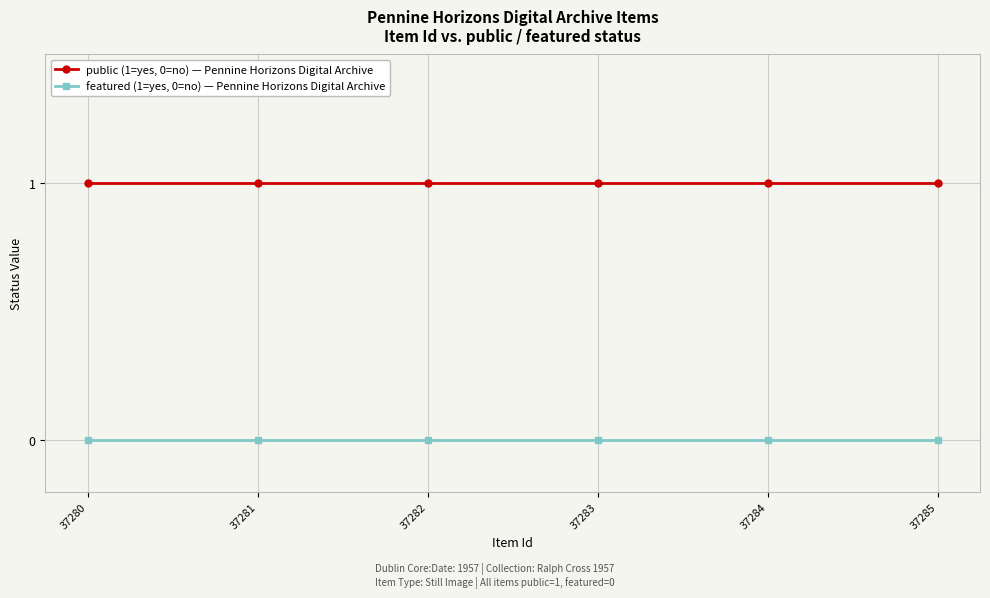

Is the value of featured (1=yes, 0=no) — Pennine Horizons Digital Archive at 37280 greater than the value of public (1=yes, 0=no) — Pennine Horizons Digital Archive at 37281?

No